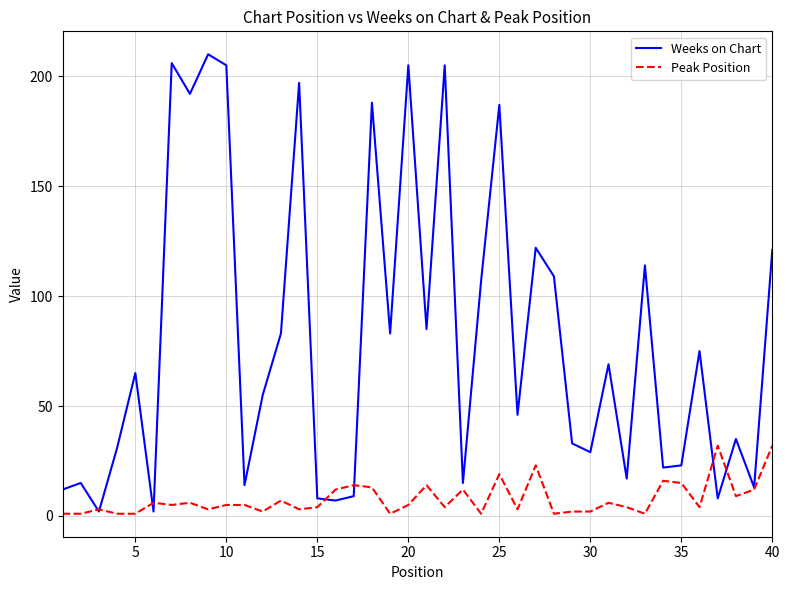

List the series in order of their peak value, highest first.

Weeks on Chart, Peak Position